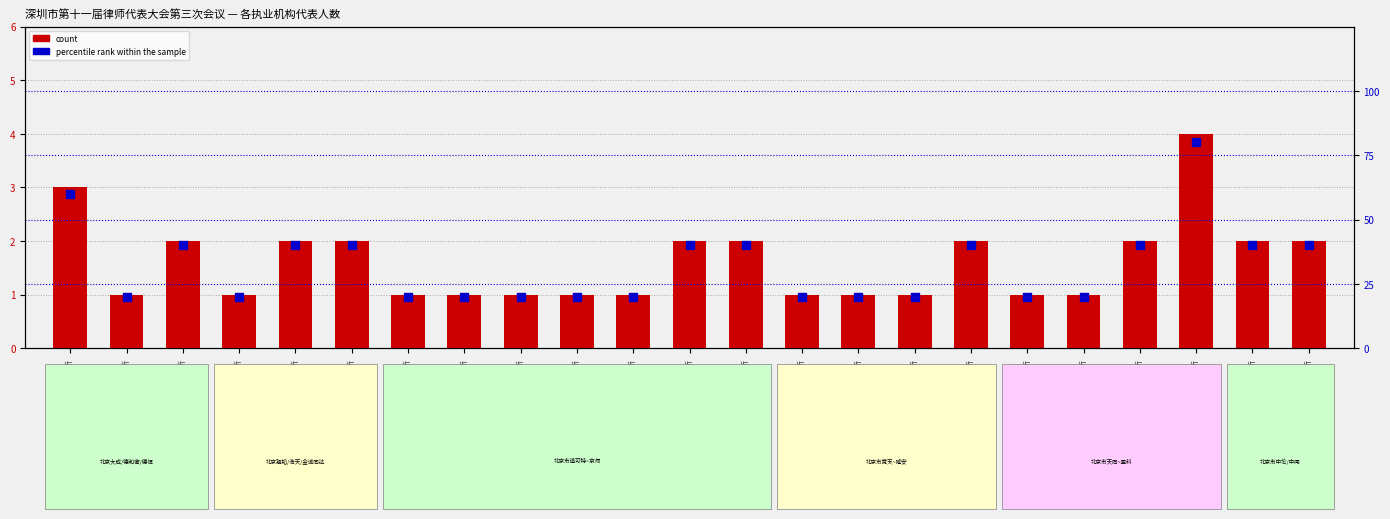

Which series contains the highest Y value?

percentile rank within the sample